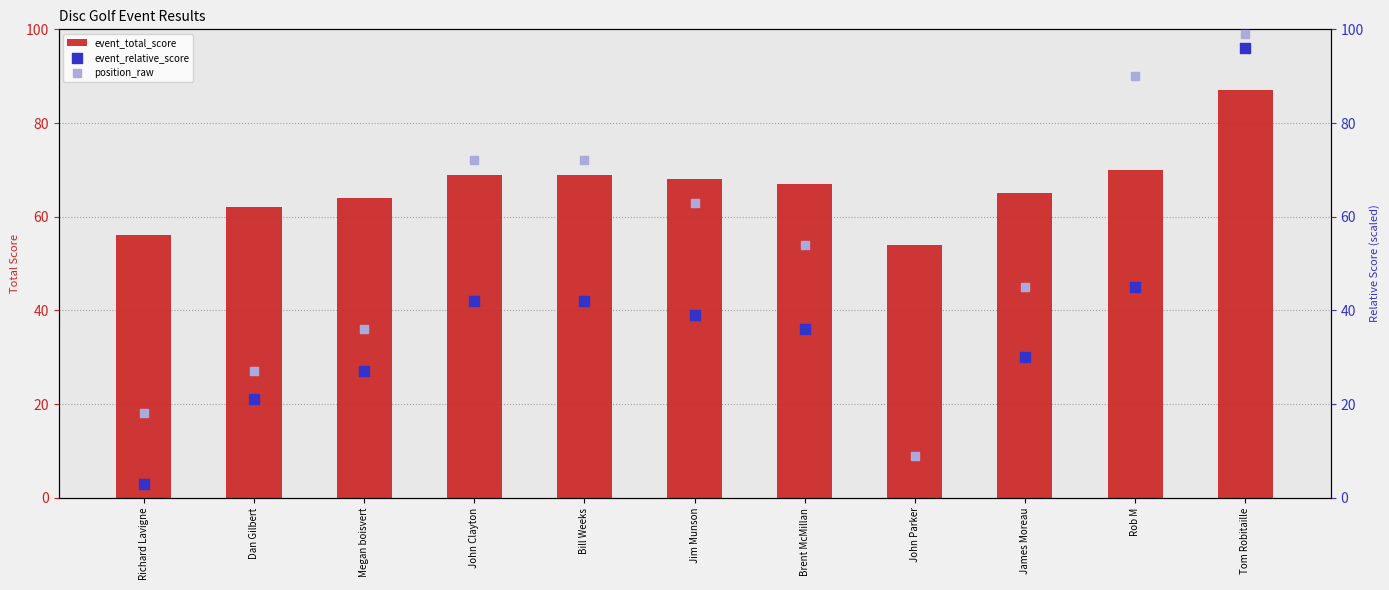

Is the value of position_raw at Bill Weeks greater than the value of event_relative_score at Rob M?

Yes